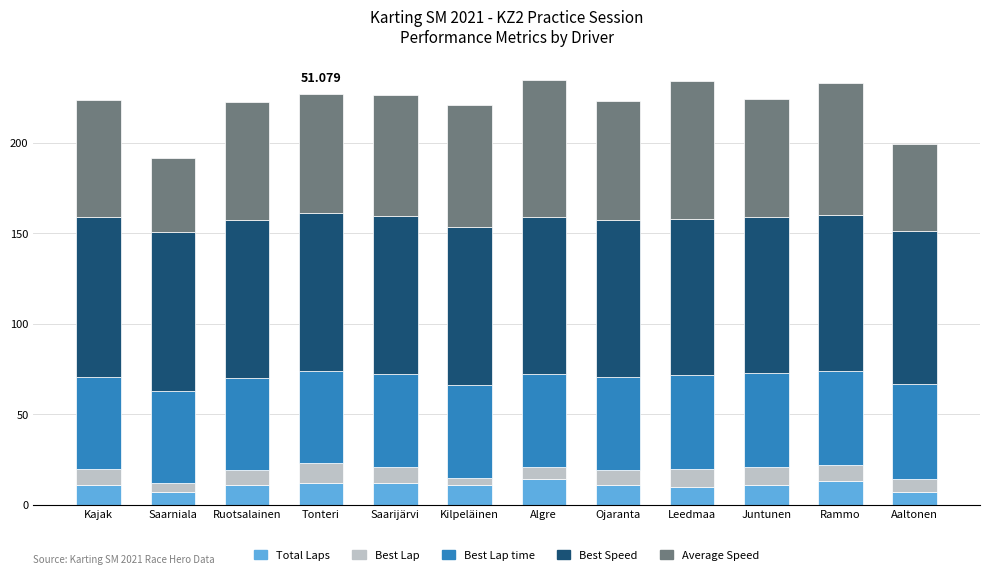

What is the difference between the Best Speed values at Kajak and Saarijärvi?

1.2